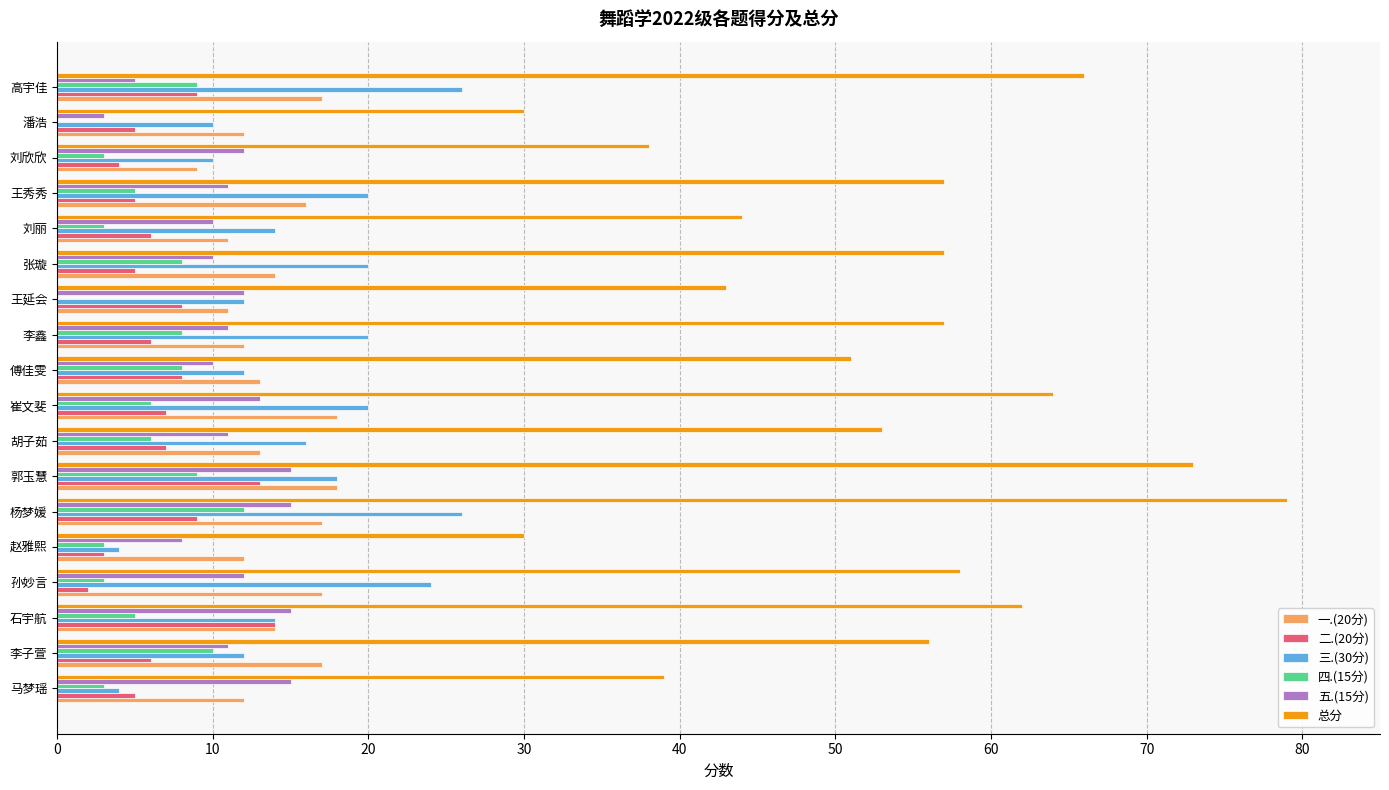

What is the maximum value shown in the chart?

79